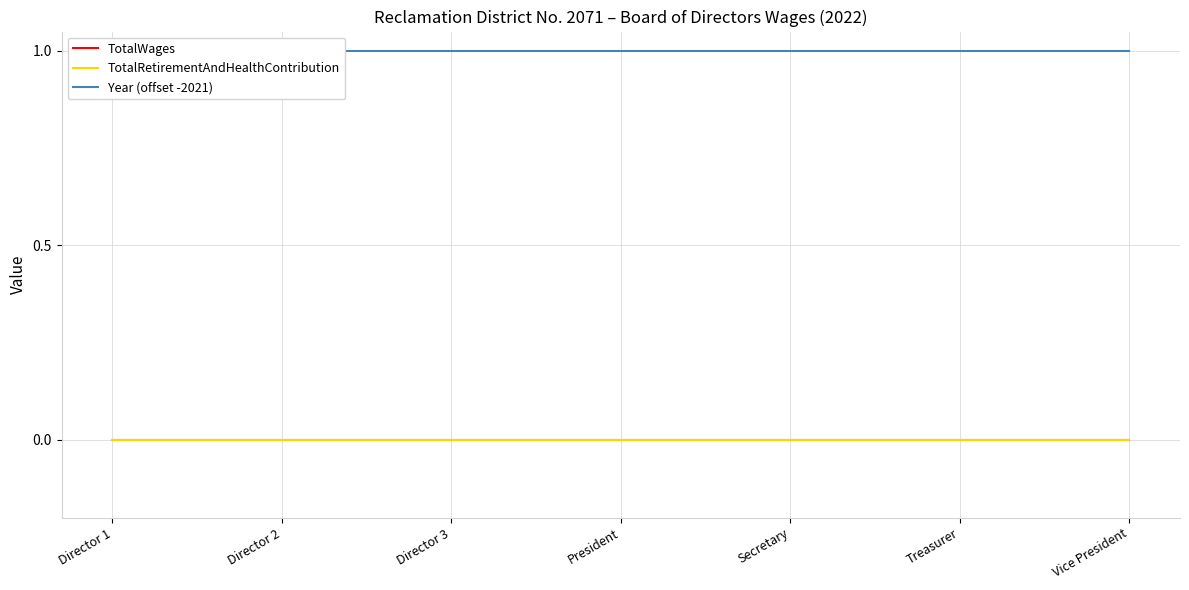

The value of TotalWages at Vice President is 0. True or false?

True